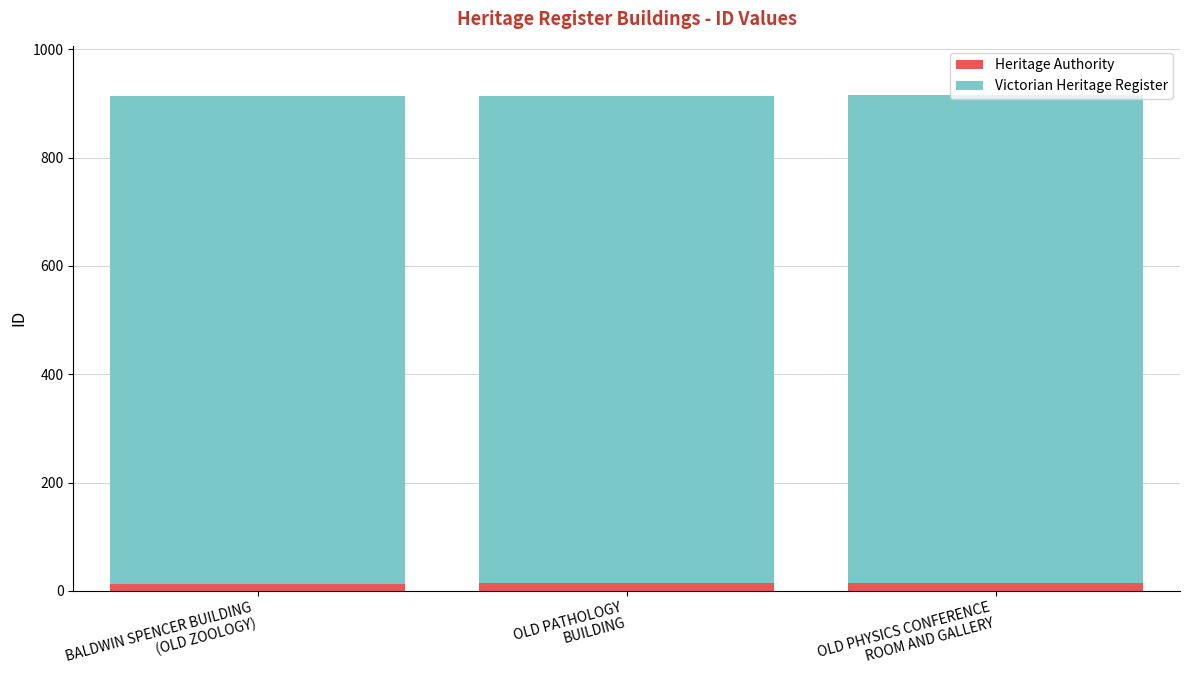

What is the average value of the Heritage Authority series?

14